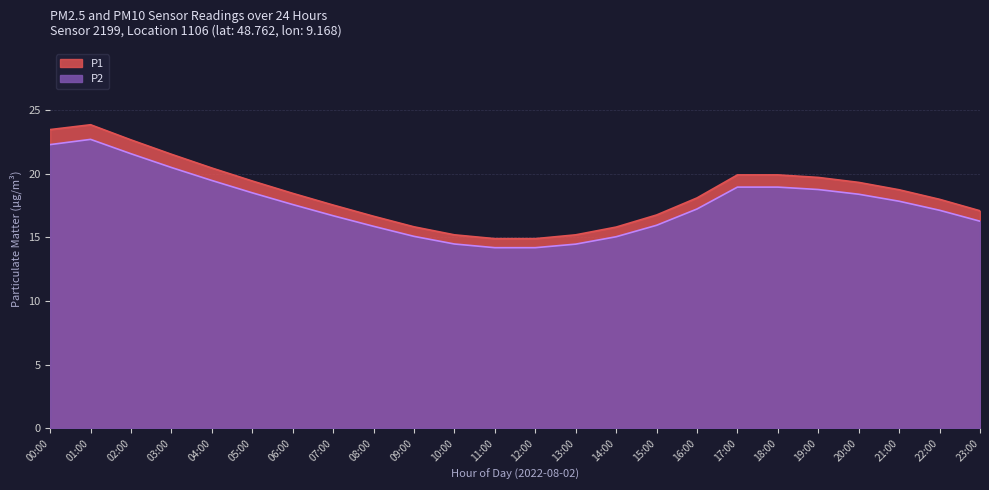

True or false: P2 and P1 cross at least once.

False